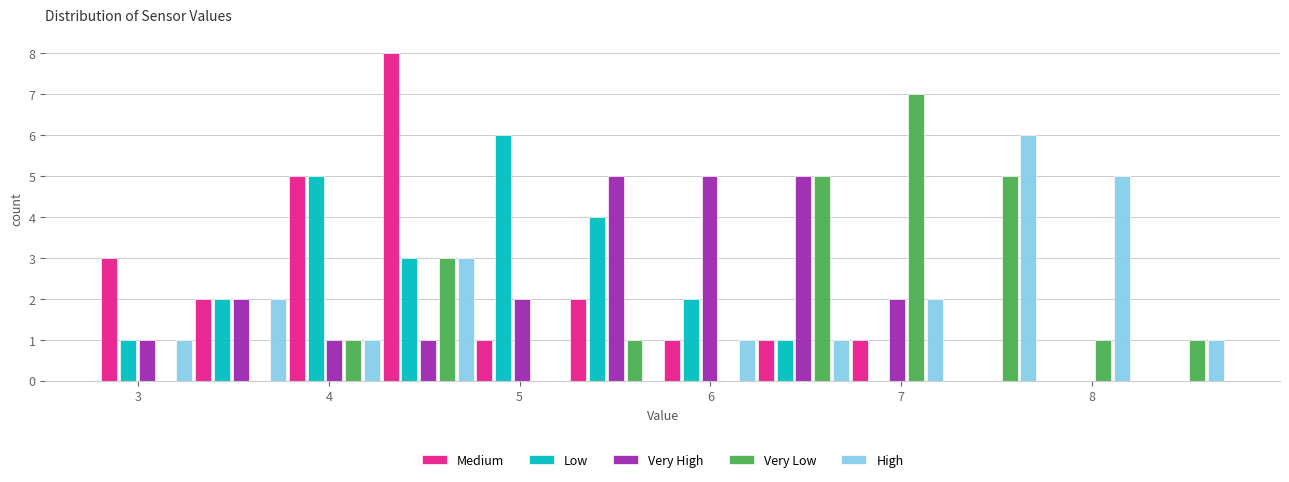

What is the height of the Very Low bar covering 5.3 to 5.8 on the x-axis? Neither the bar edges nor the heights are printed on the chart, so give them approximately, as read against the axes.

1